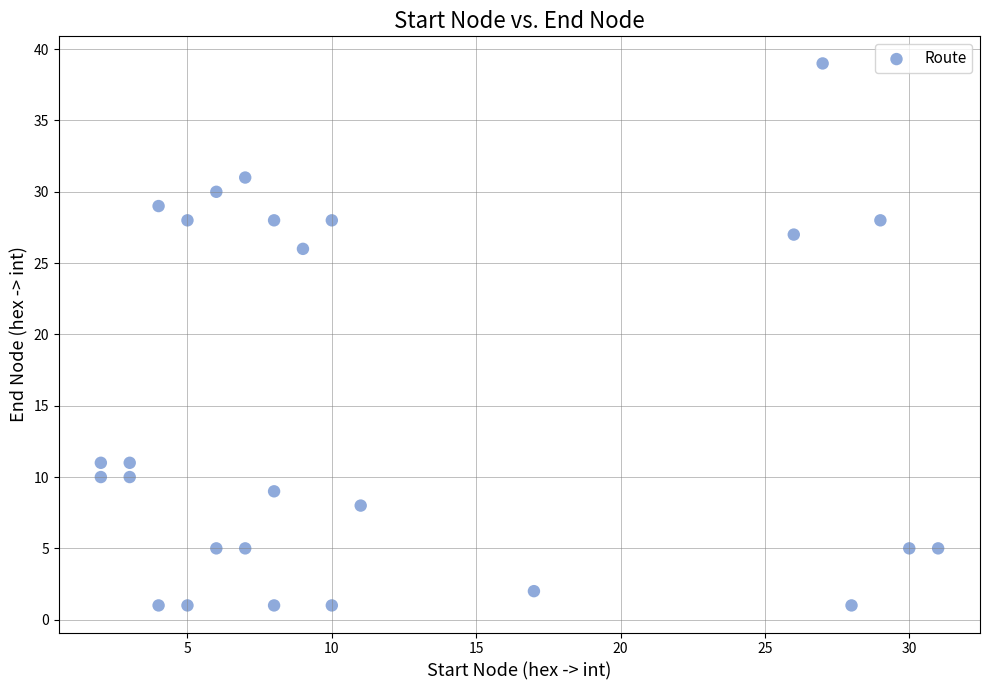

What is the range of Y values (max minus min)?

38